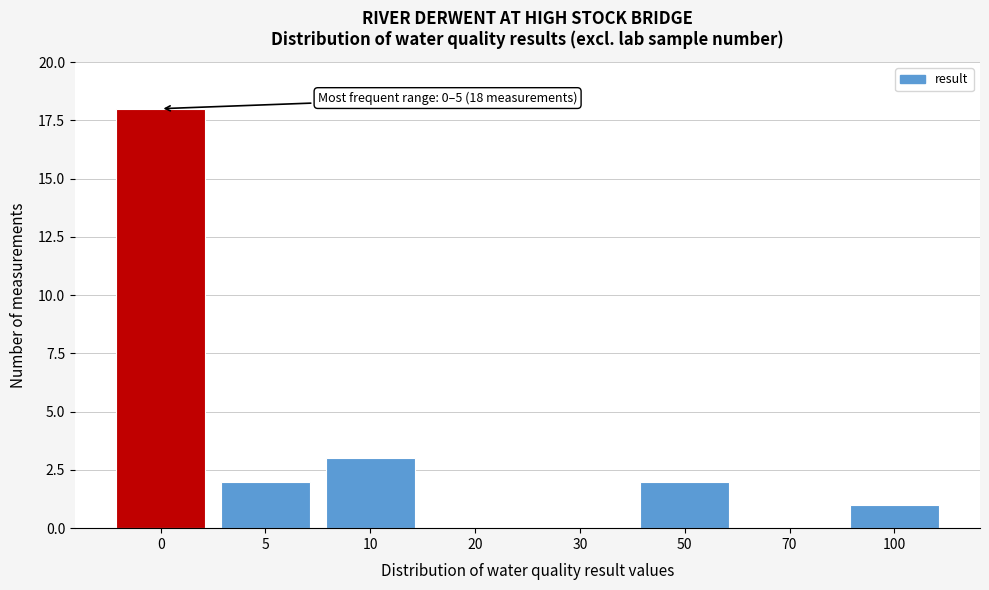

Reading left to right, what are all the values shown in this chart?

0=18	5=2	10=3	20=0	30=0	50=2	70=0	100=1